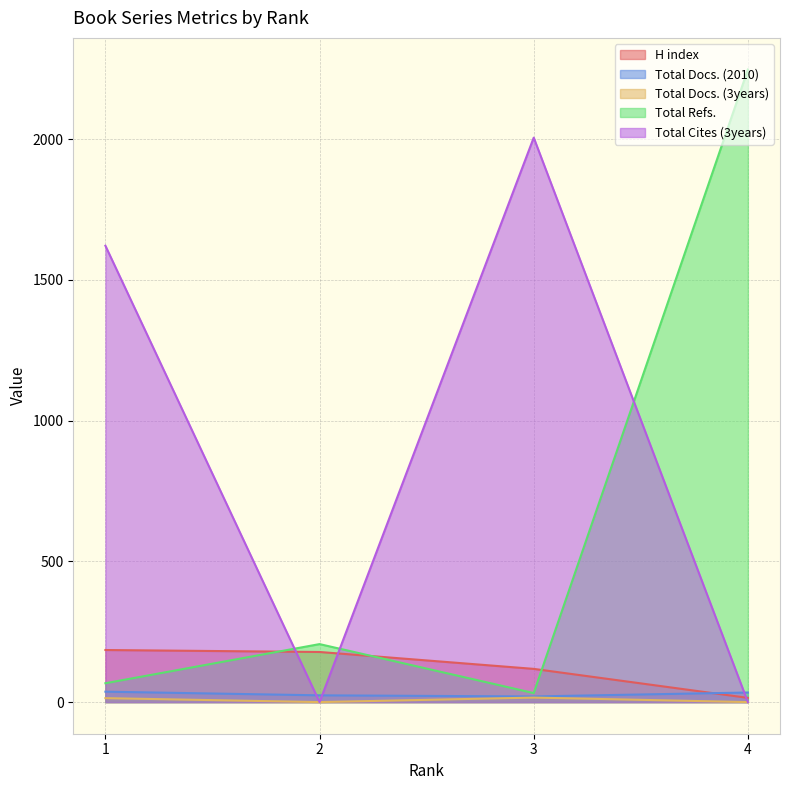

What are all the series names shown in the legend?

H index, Total Docs. (2010), Total Docs. (3years), Total Refs., Total Cites (3years)